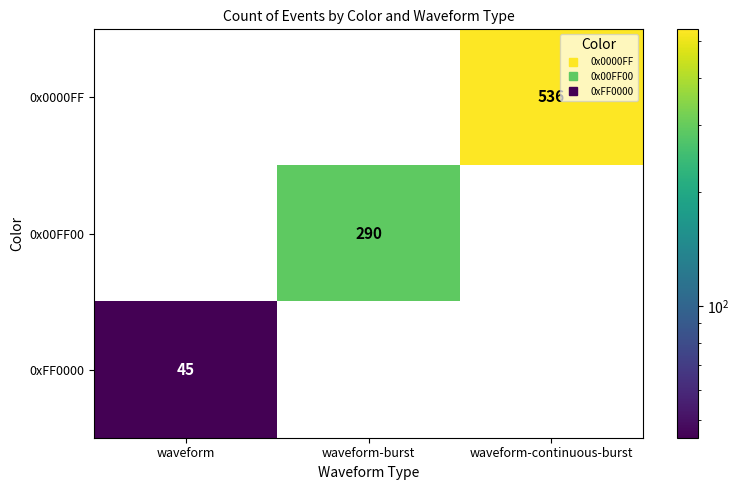

What is the spread (max minus min) of values at waveform-burst?

290